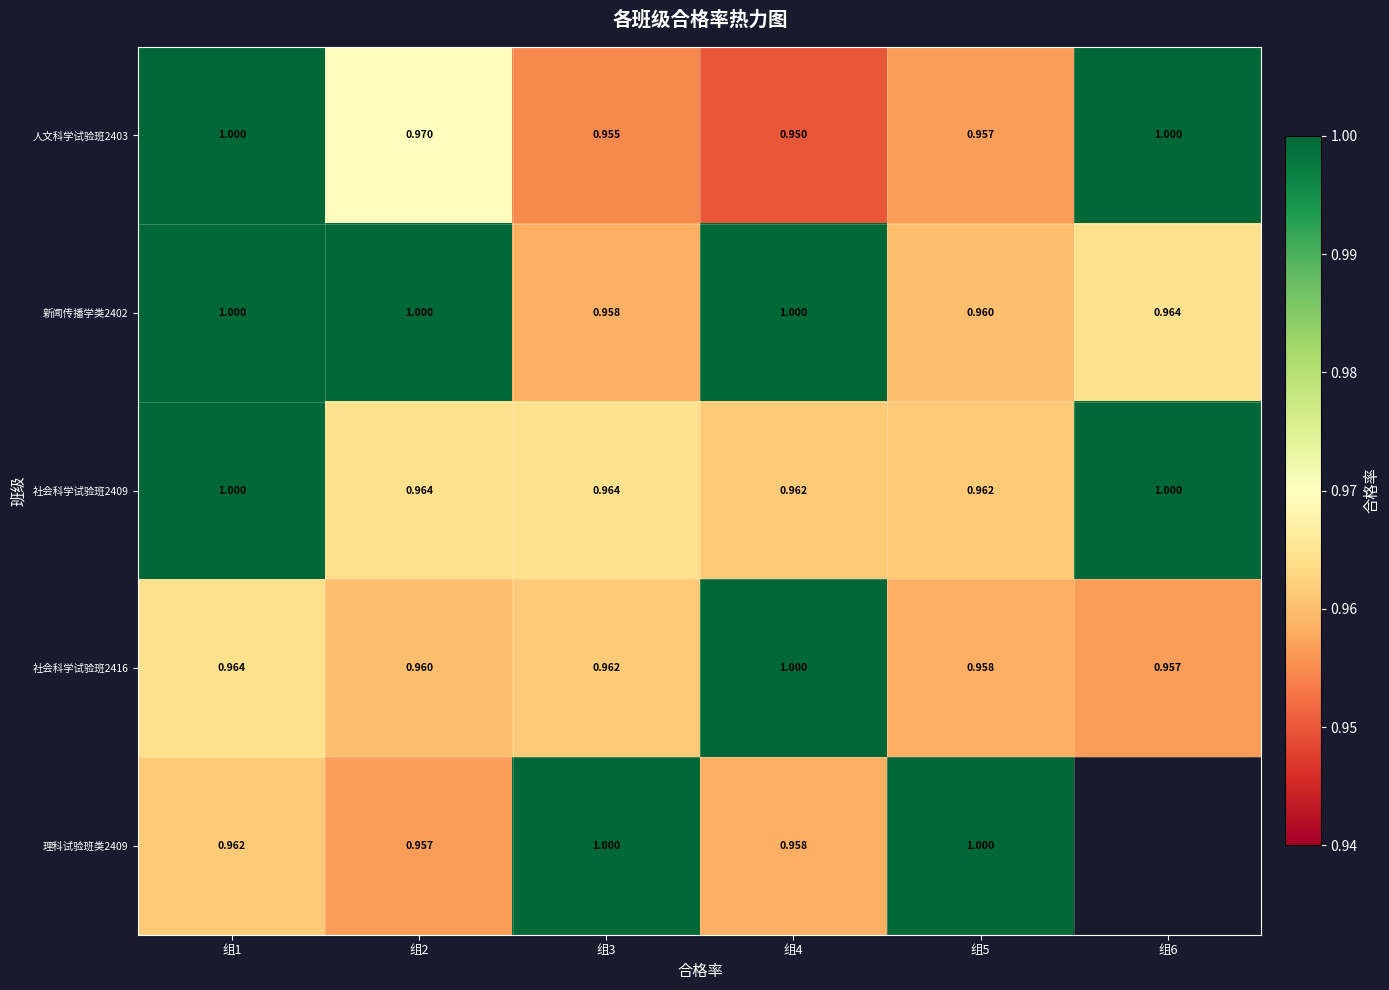

What is the highest value of the 社会科学试验班2416 series?

1.0